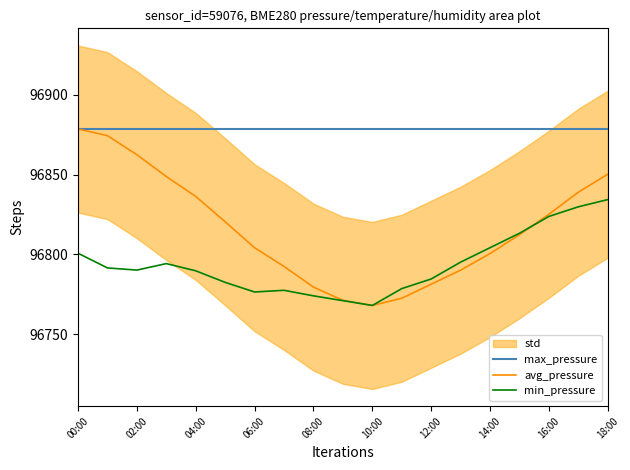

What position from the right is 15?

4